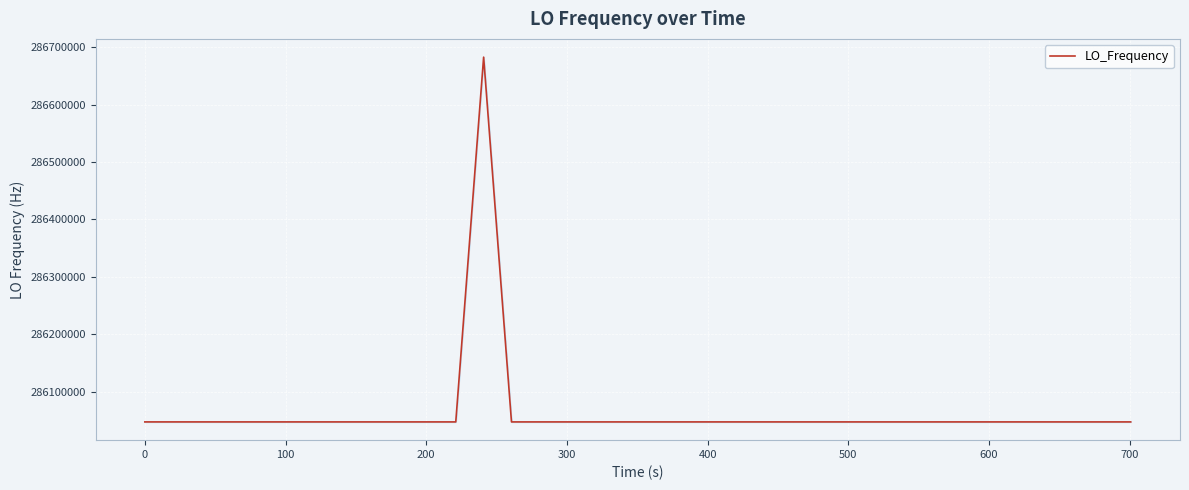

What is the minimum value shown in the chart?

286046998.1